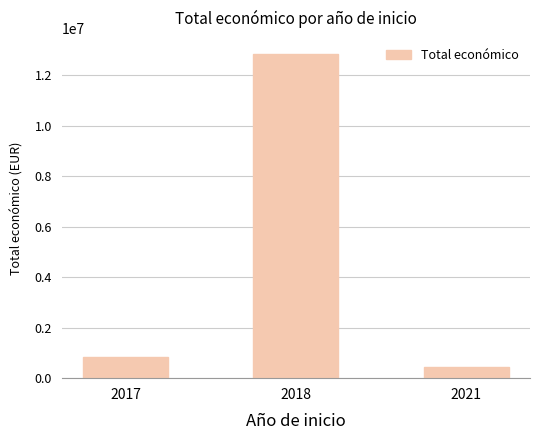

What is the ratio of the value at 2018 to the value at 2021?

29.8